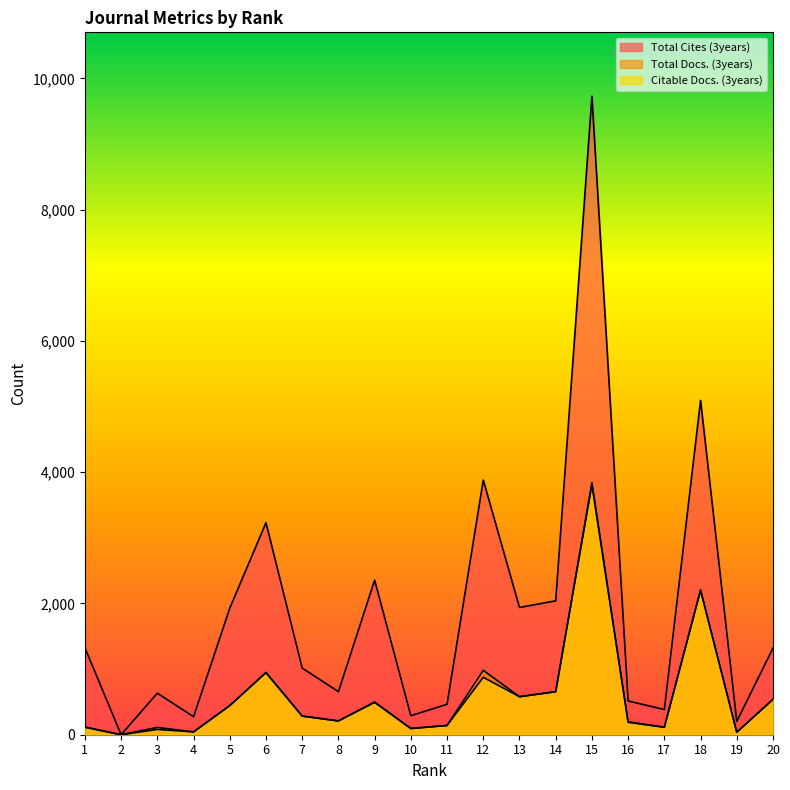

List the series in order of their peak value, lowest first.

Citable Docs. (3years), Total Docs. (3years), Total Cites (3years)